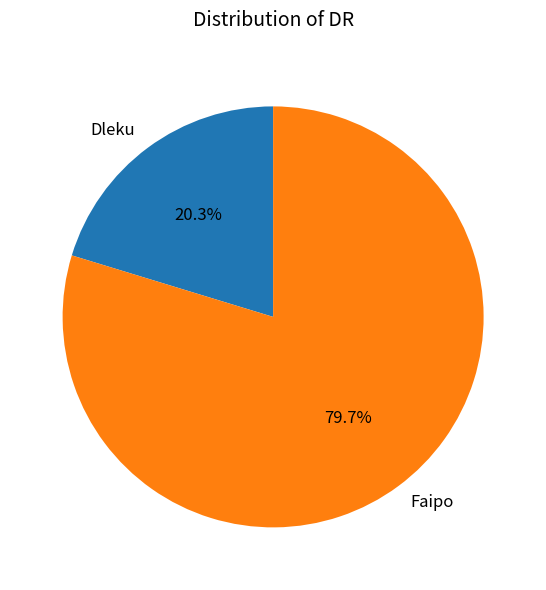

What percentage is the Faipo slice, to the nearest percent?

80%